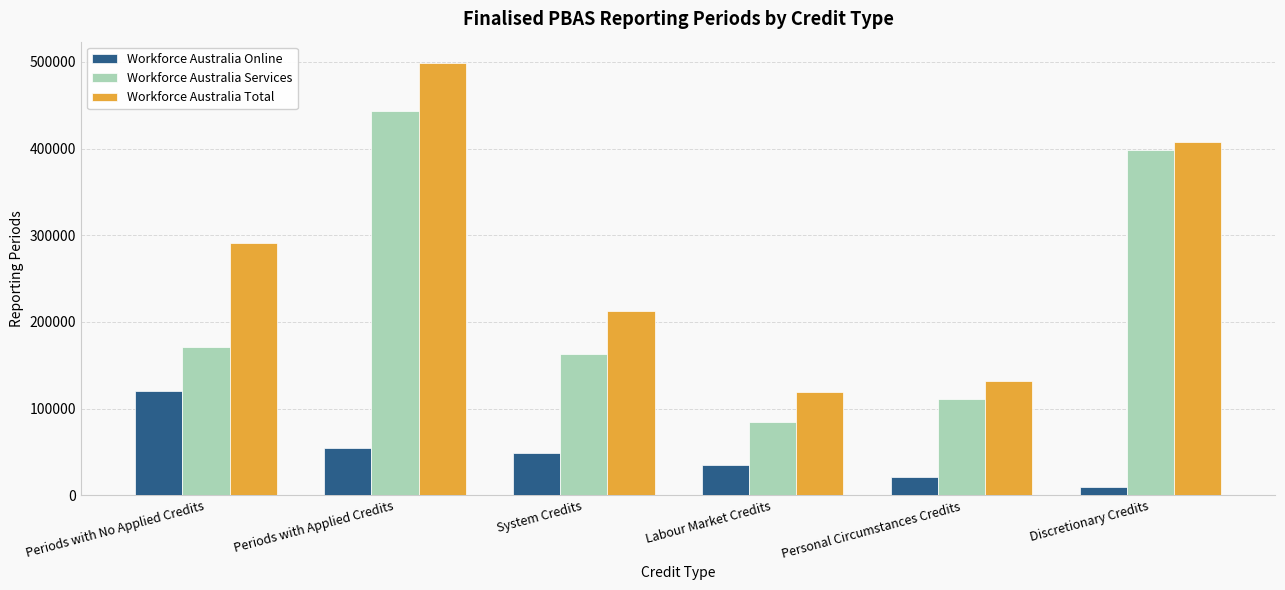

What position from the right is Labour Market Credits?

3